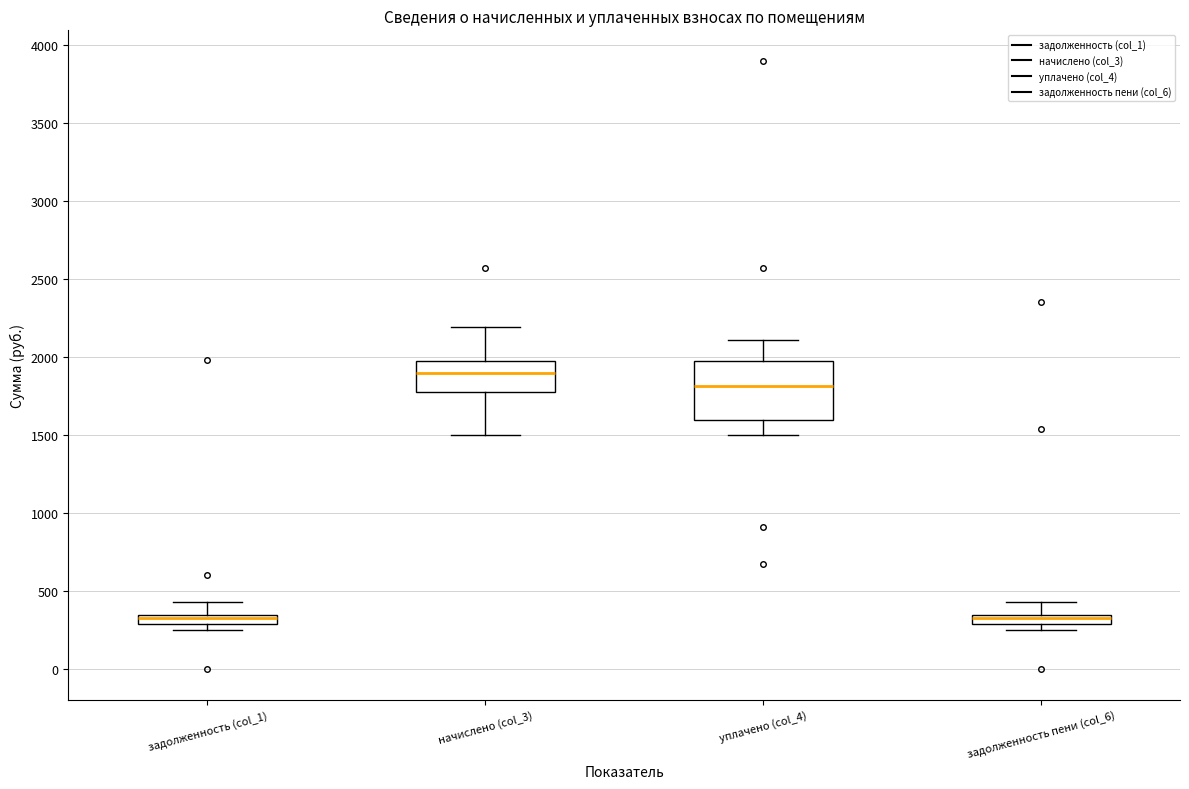

Comparing the boxes themselves (not the whiskers), which one is the tallest?

уплачено (col_4)